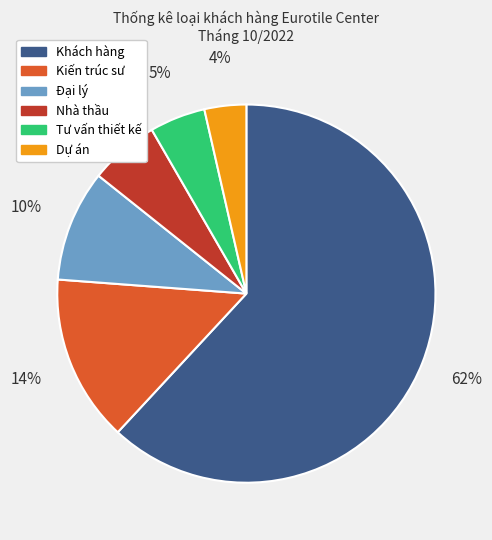

How many slices are in this pie chart?

6